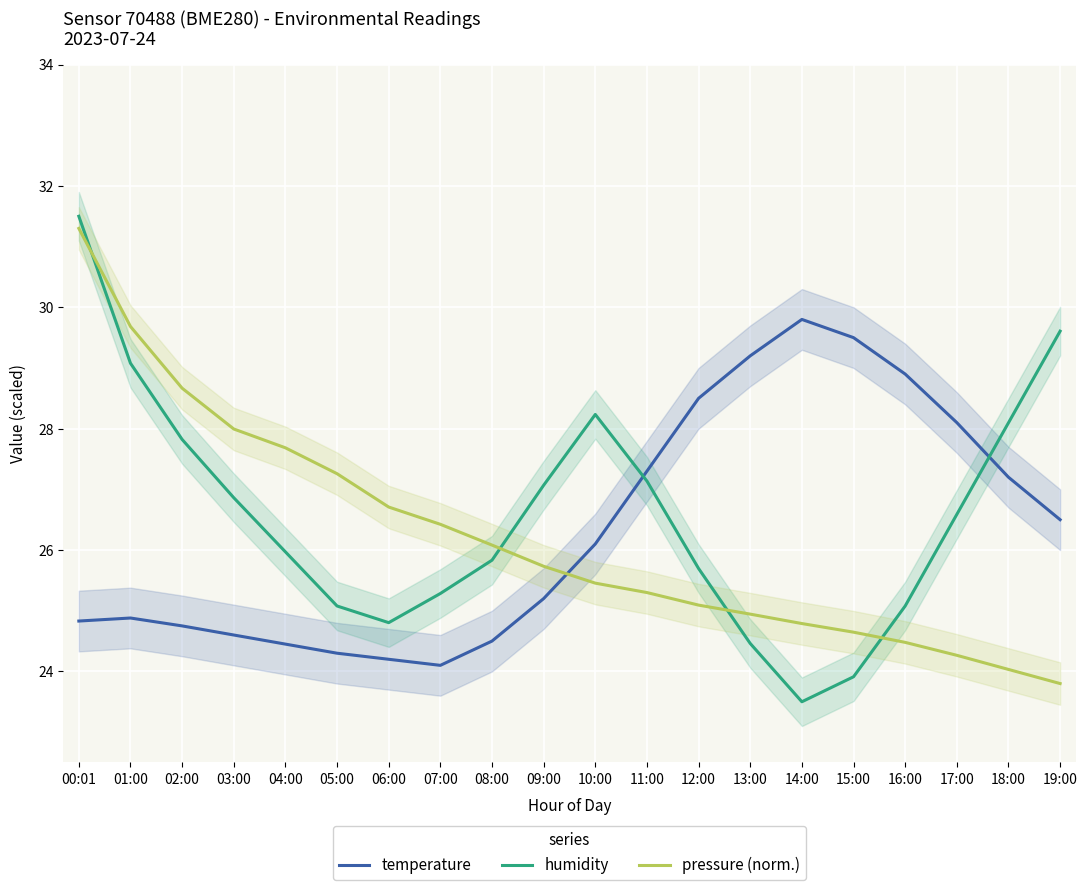

Is it true that humidity equals 29.1 at 01:00?

True